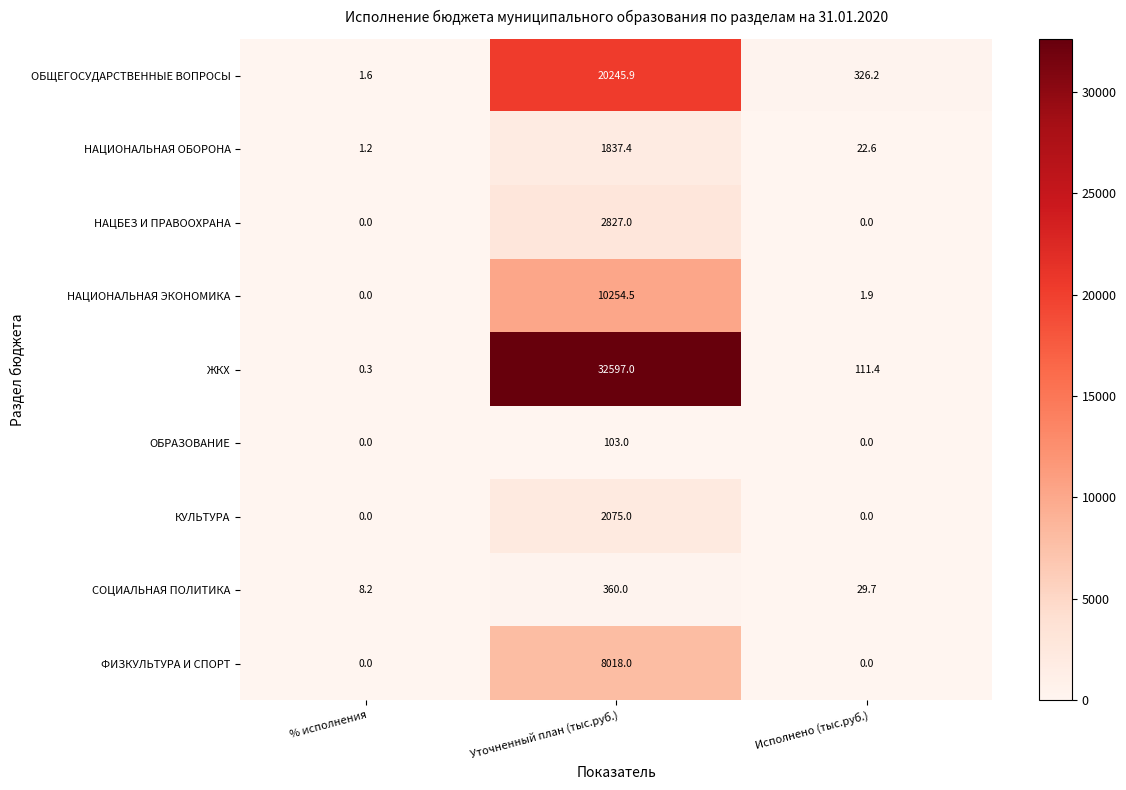

Which series has the largest range (max minus min)?

ЖКХ